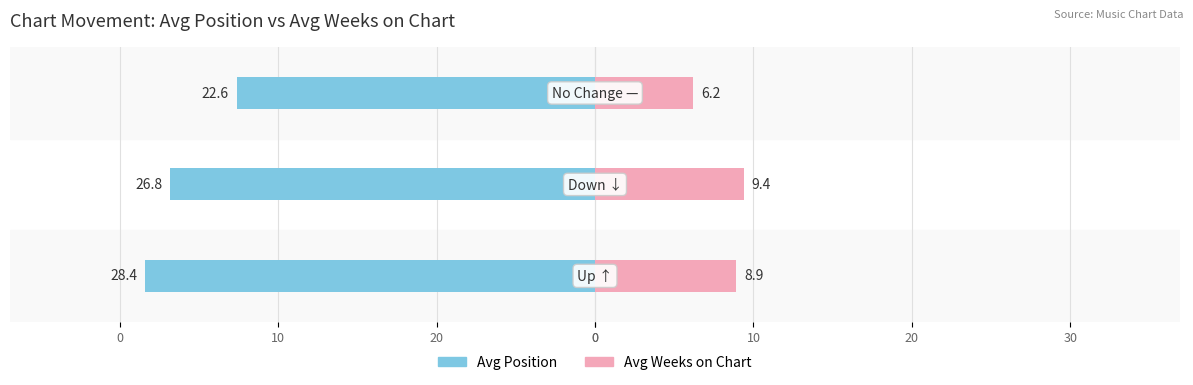

What are all the series names shown in the legend?

Avg Position, Avg Weeks on Chart